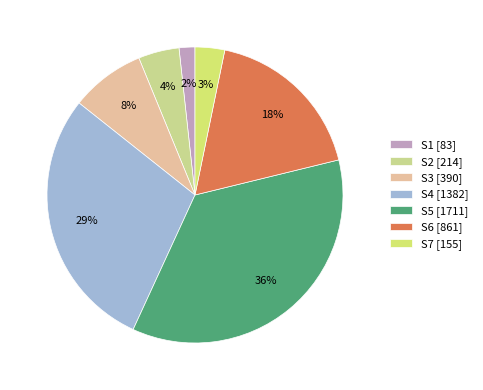

What is the total percentage of S6 and S4?

46.8%